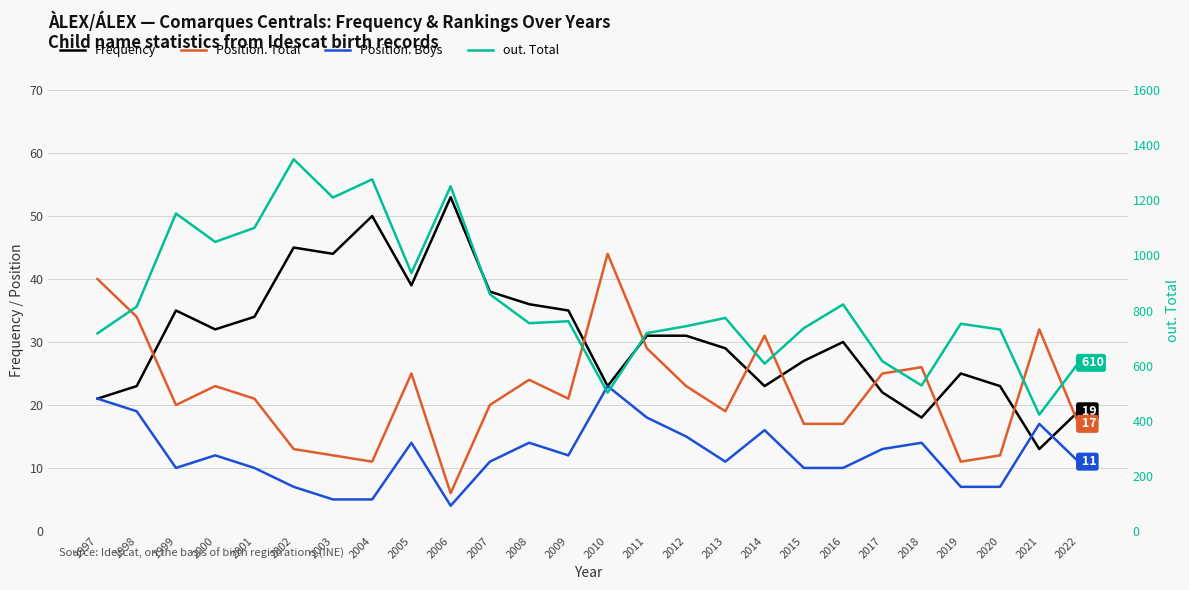

What is the sum of all Position. Boys values?

316